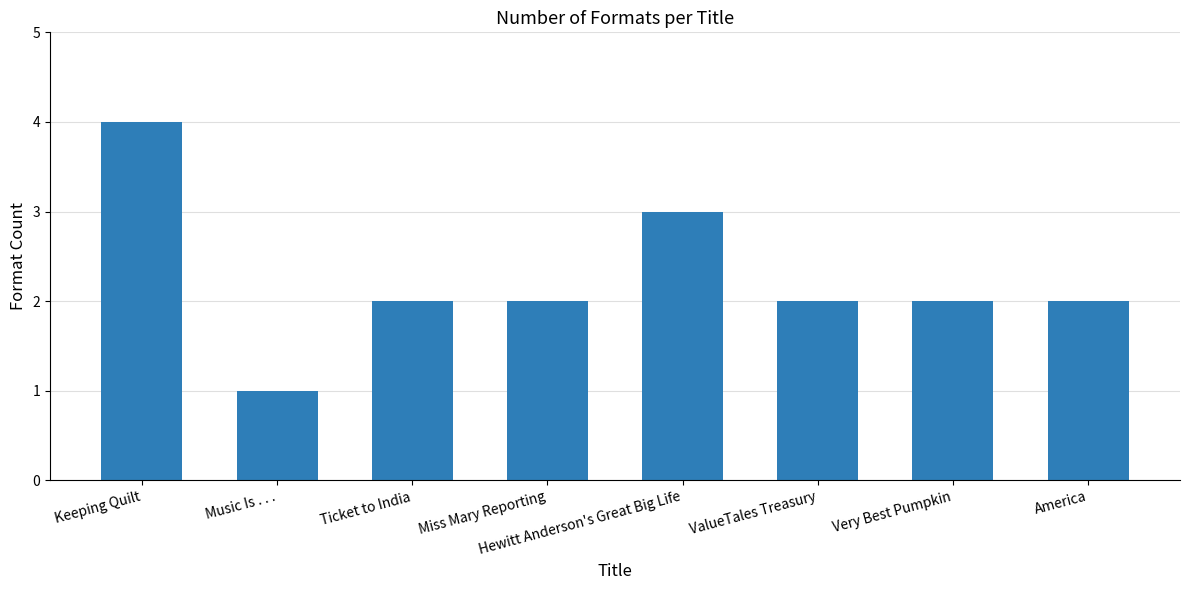

The value at Music Is . . . is 1. True or false?

True